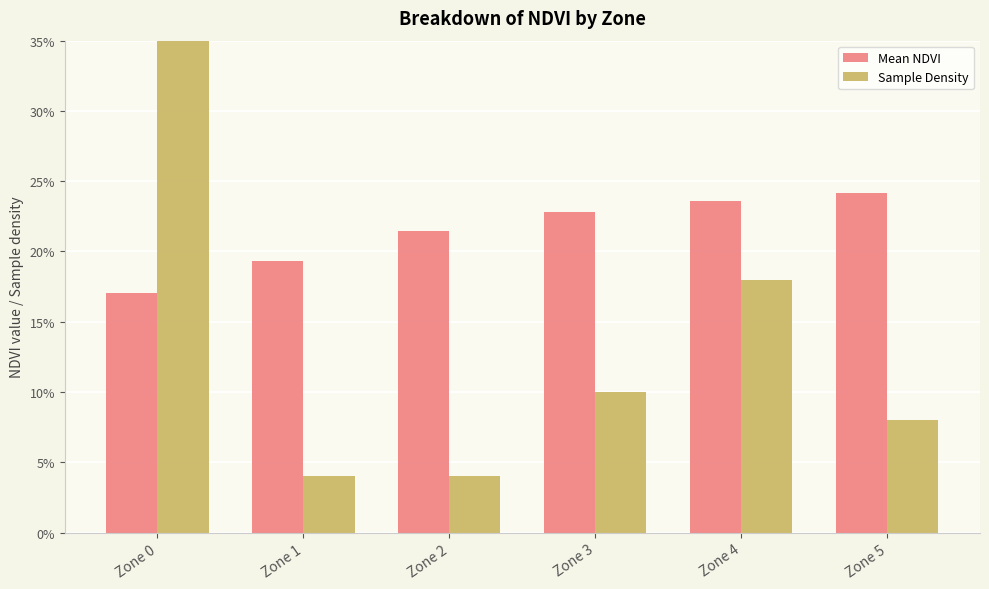

What value does the Mean NDVI series have at Zone 3?

0.2